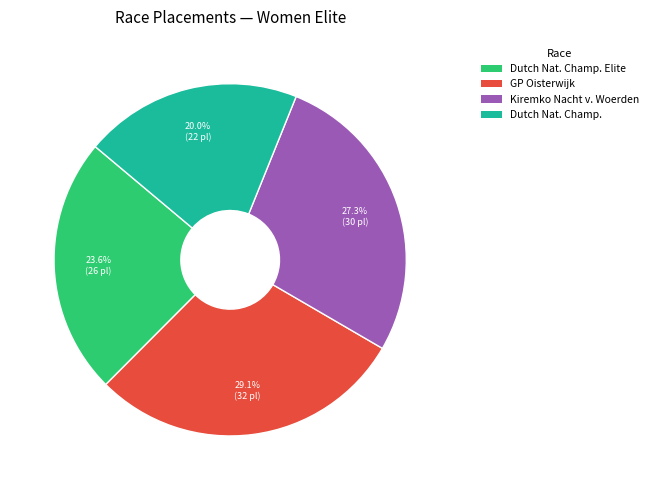

Is there a majority slice in this chart?

No